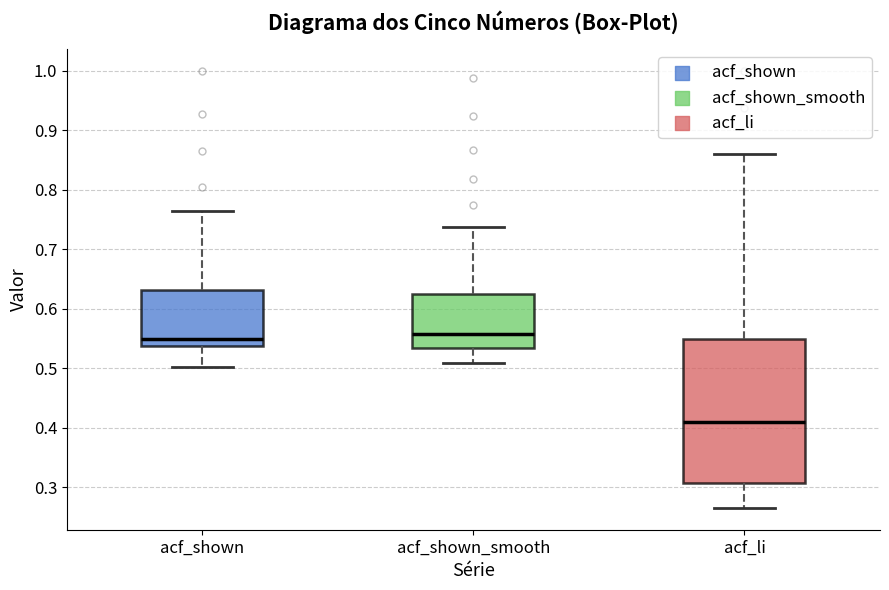

Which box's median line is the lowest?

acf_li